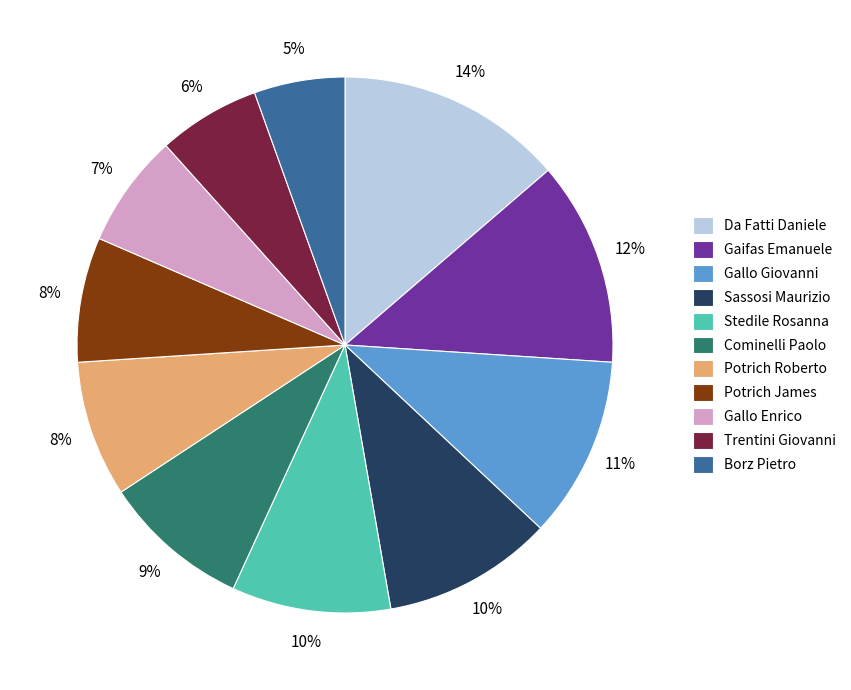

To the nearest percent, what is the average slice percentage?

9%